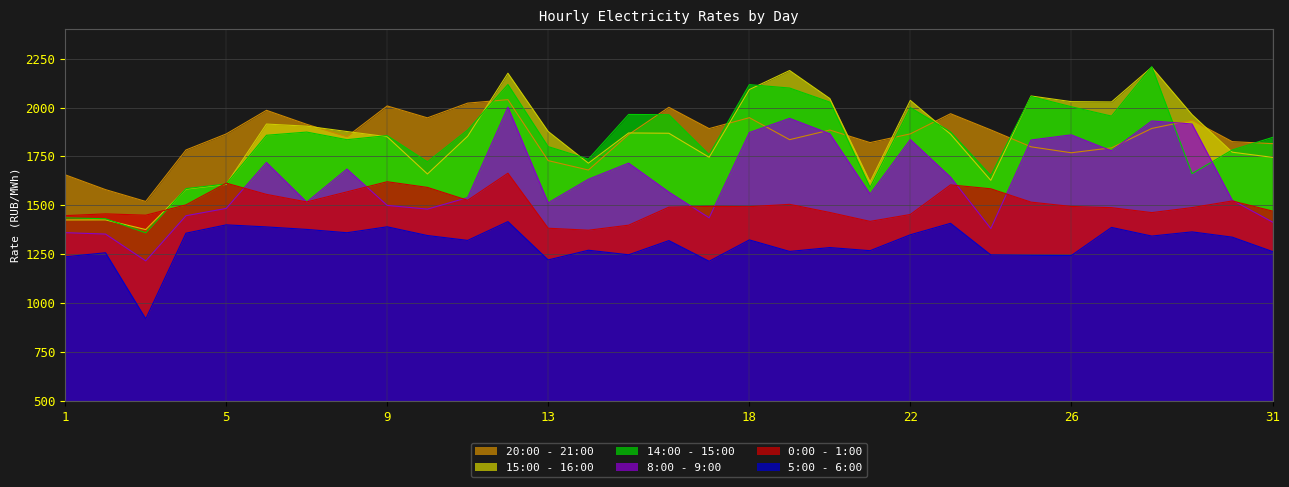

How many values in the 0:00 - 1:00 series are below 1493?

15